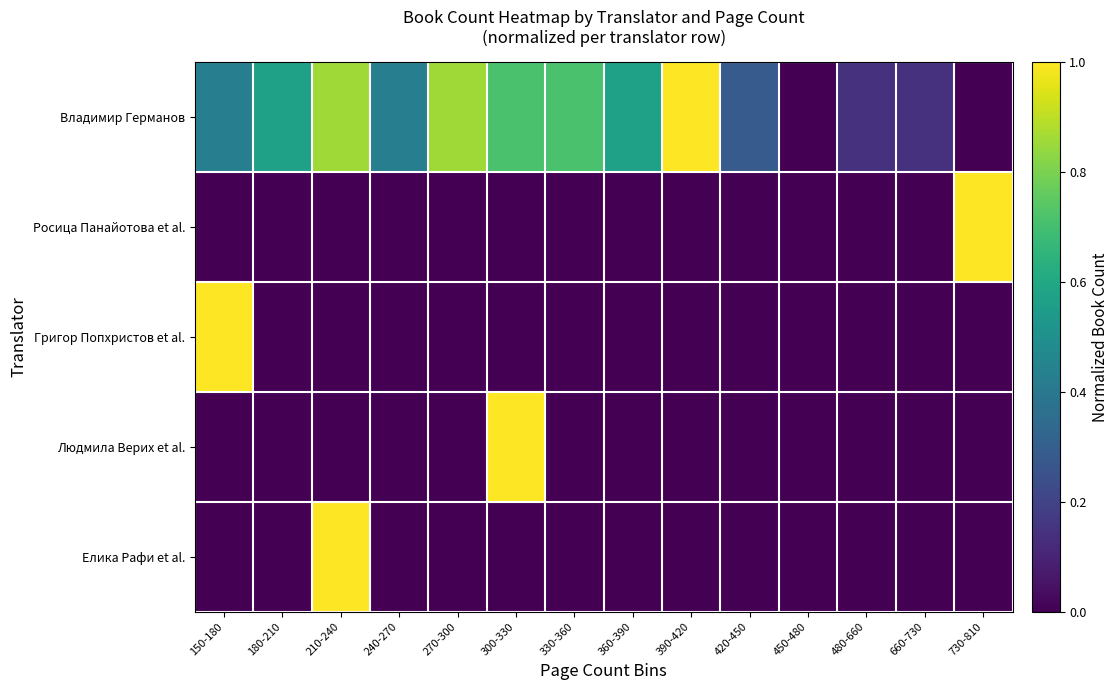

Which label corresponds to the smallest value in the chart?

450-480